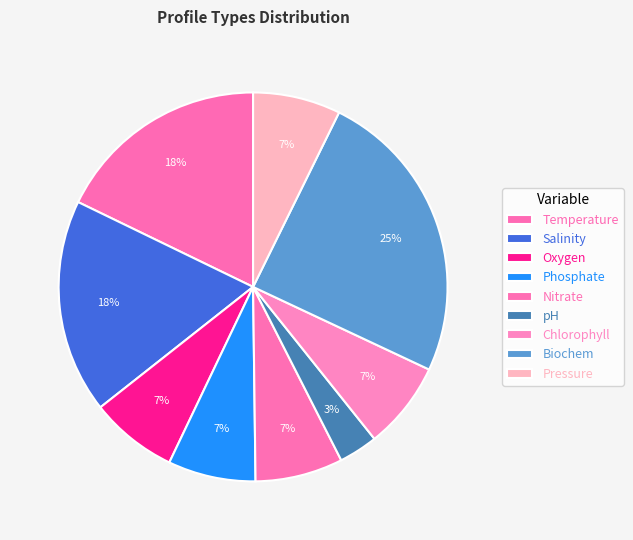

Is the sum of Temperature and Phosphate greater than half?

No